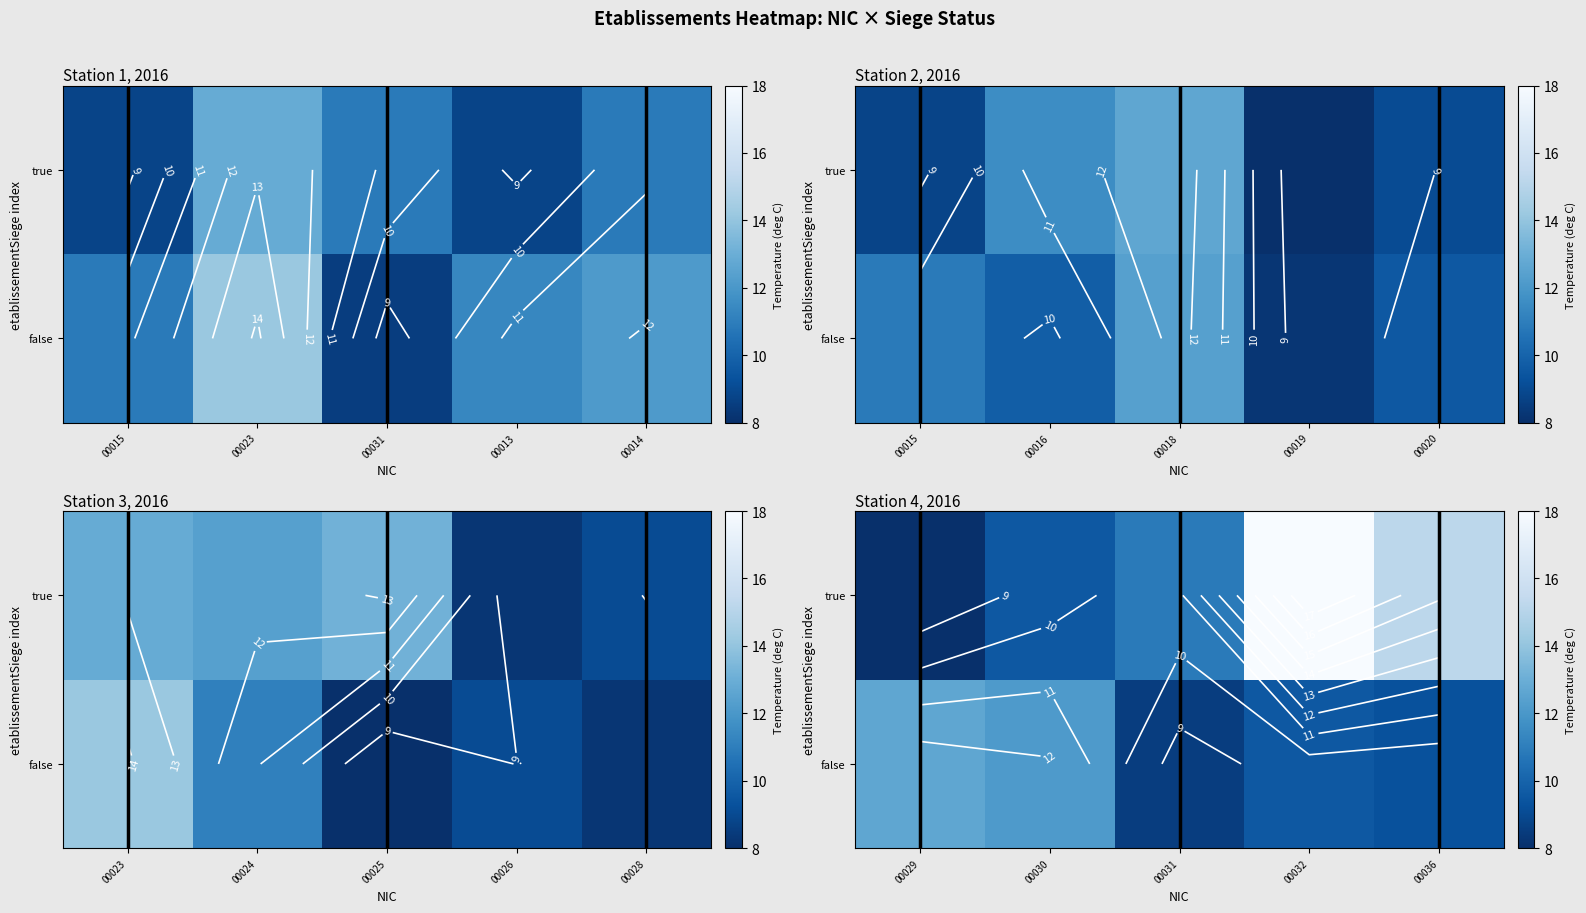

Count the number of categories in the chart.

5